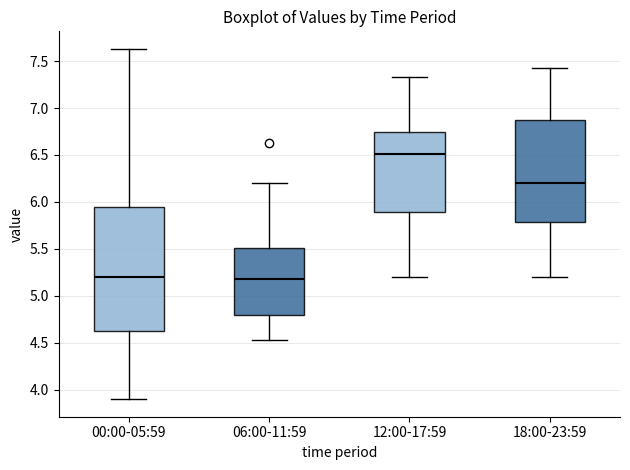

Reading left to right, transcribe this box plot: for each box, give where its median line is, the range the box spans, and where its two whiskers end, as read against the y-axis. The values are not printed on the chart, so give them approximately, as read against the axis.

00:00-05:59: median 5.20, box 4.65 to 5.95, whiskers 3.90 to 7.65
06:00-11:59: median 5.20, box 4.80 to 5.50, whiskers 4.55 to 6.20
12:00-17:59: median 6.50, box 5.90 to 6.75, whiskers 5.20 to 7.35
18:00-23:59: median 6.20, box 5.80 to 6.85, whiskers 5.20 to 7.45